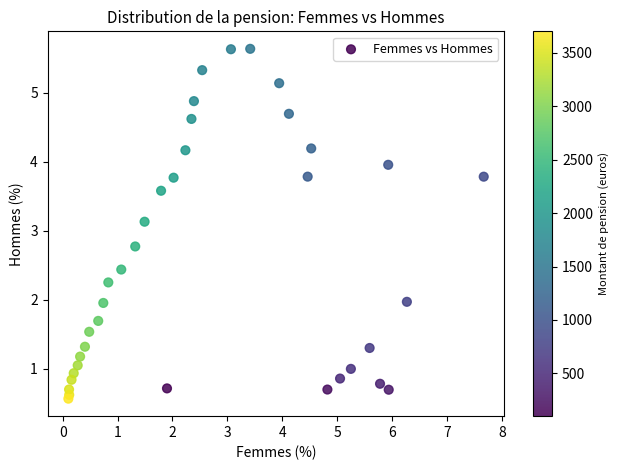

What Y value in the scatter plot is closest to 3?

3.1